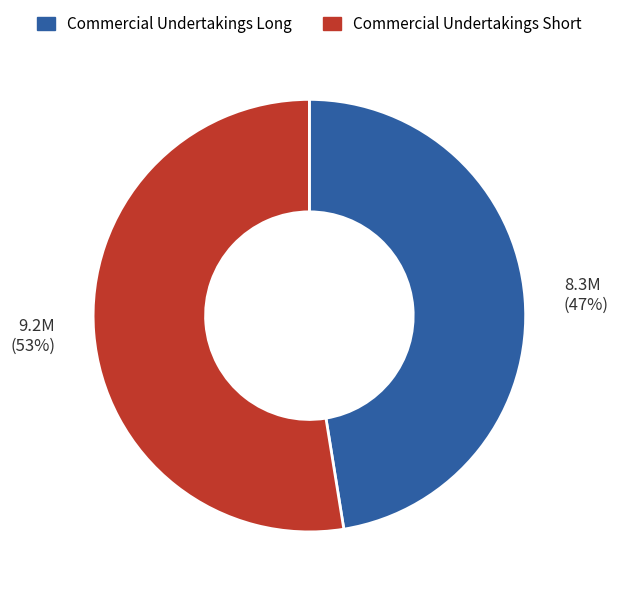

Between Commercial Undertakings Short and Commercial Undertakings Long, which is larger?

Commercial Undertakings Short